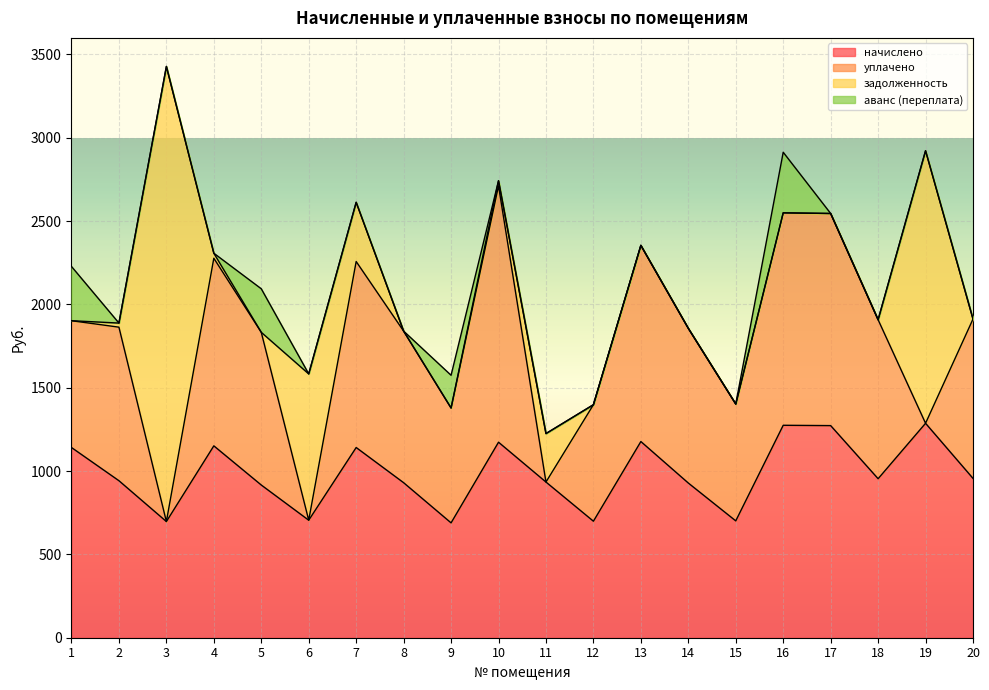

At 6, list the series in order from smallest to largest.

уплачено, аванс (переплата), начислено, задолженность